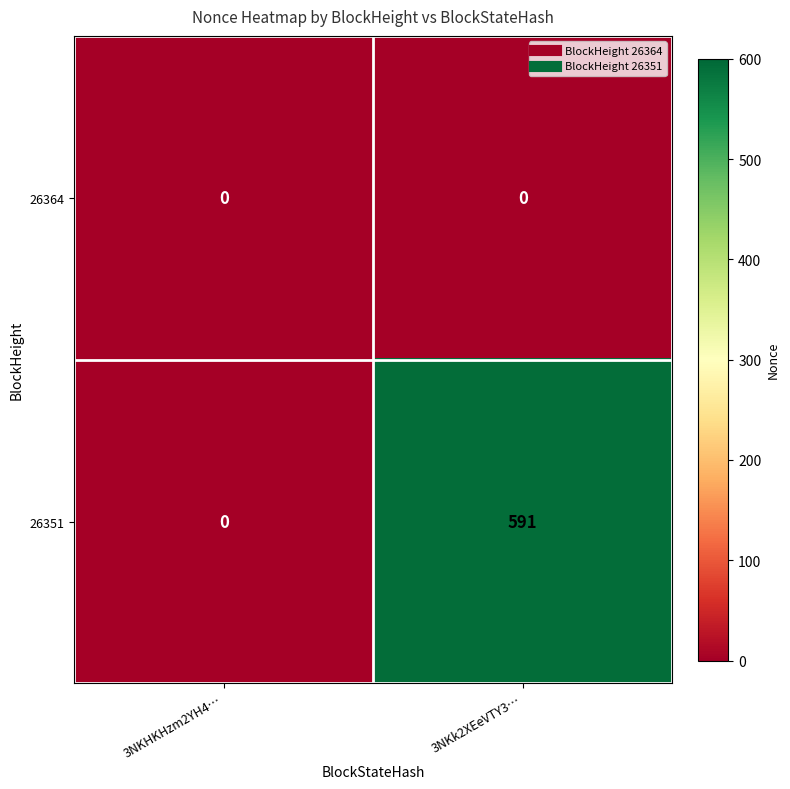

Where is 26351 nearest to the value 295?

3NKHKHzm2YH4…